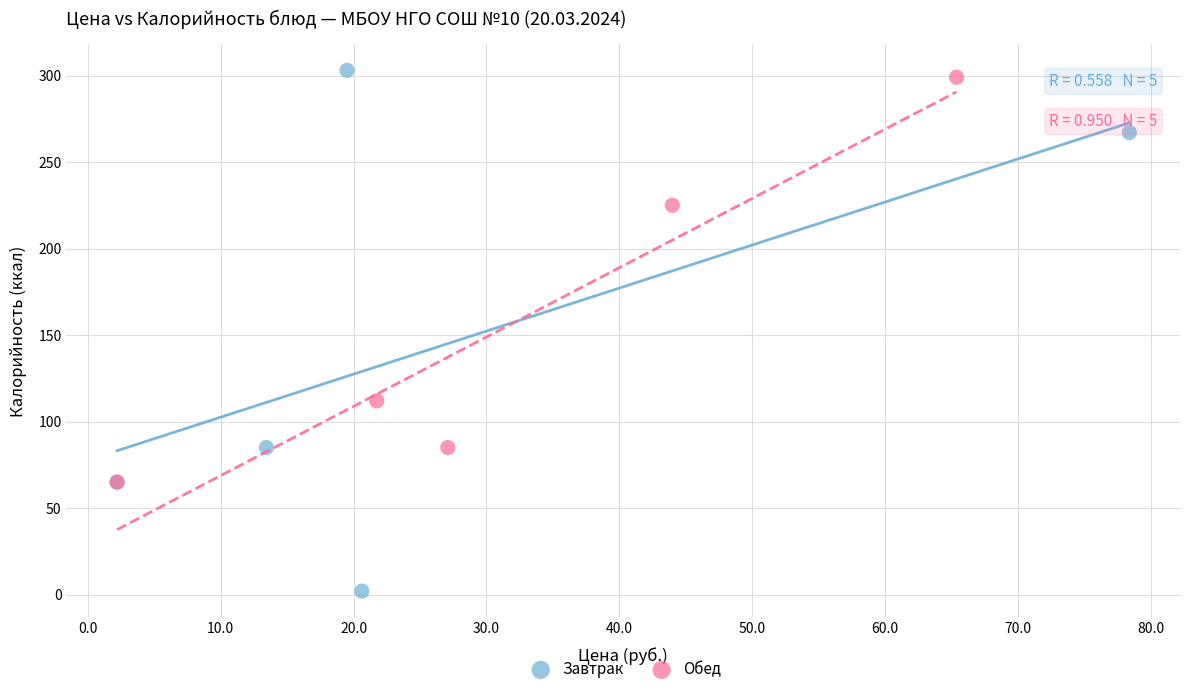

What are all the series names shown in the legend?

Завтрак, Обед